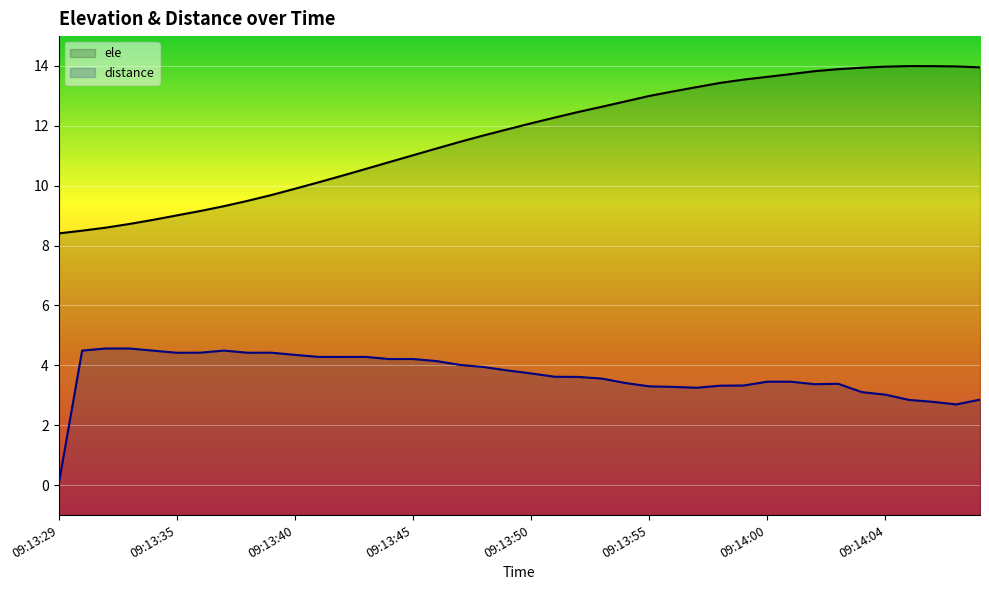

What is the label of the 2nd point from the right?

09:14:07